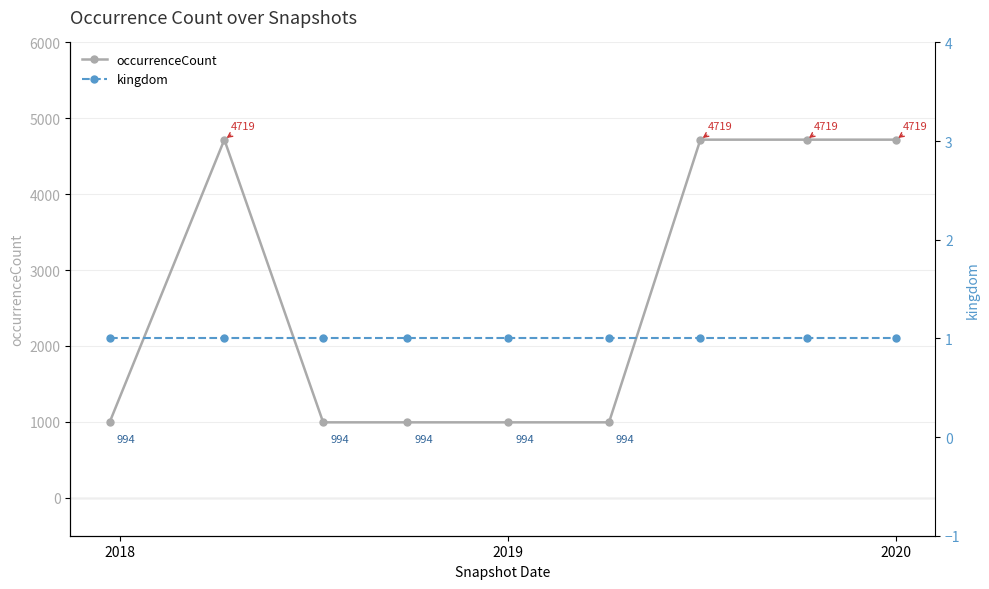

What is the maximum value for occurrenceCount?

4719